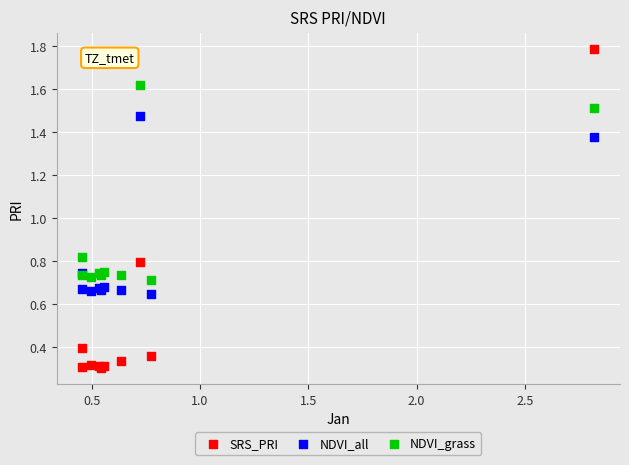

Which series contains the lowest Y value?

SRS_PRI